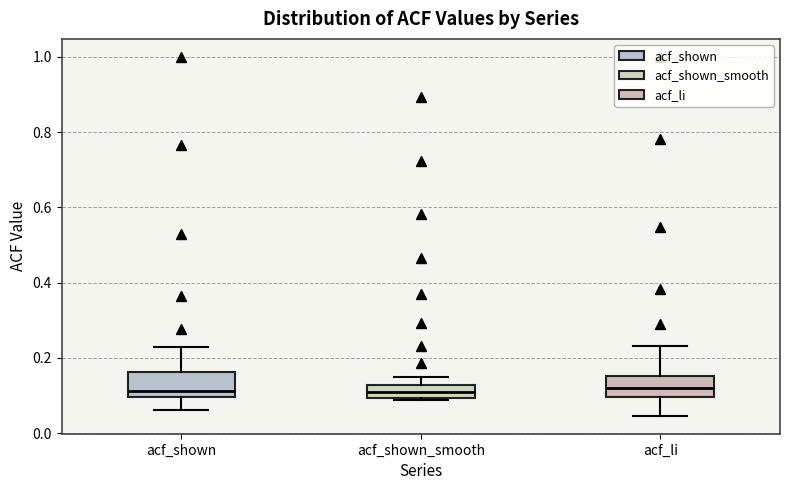

Reading left to right, read every box against the y-axis: the position of its median line, the range the box covers, and the ends of its whiskers. The values are not printed on the chart, so give them approximately, as read against the axis.

acf_shown: median 0.12, box 0.10 to 0.16, whiskers 0.06 to 0.22
acf_shown_smooth: median 0.10 (inside the box), box 0.10 to 0.12, whiskers 0.08 to 0.16
acf_li: median 0.12, box 0.10 to 0.16, whiskers 0.04 to 0.24